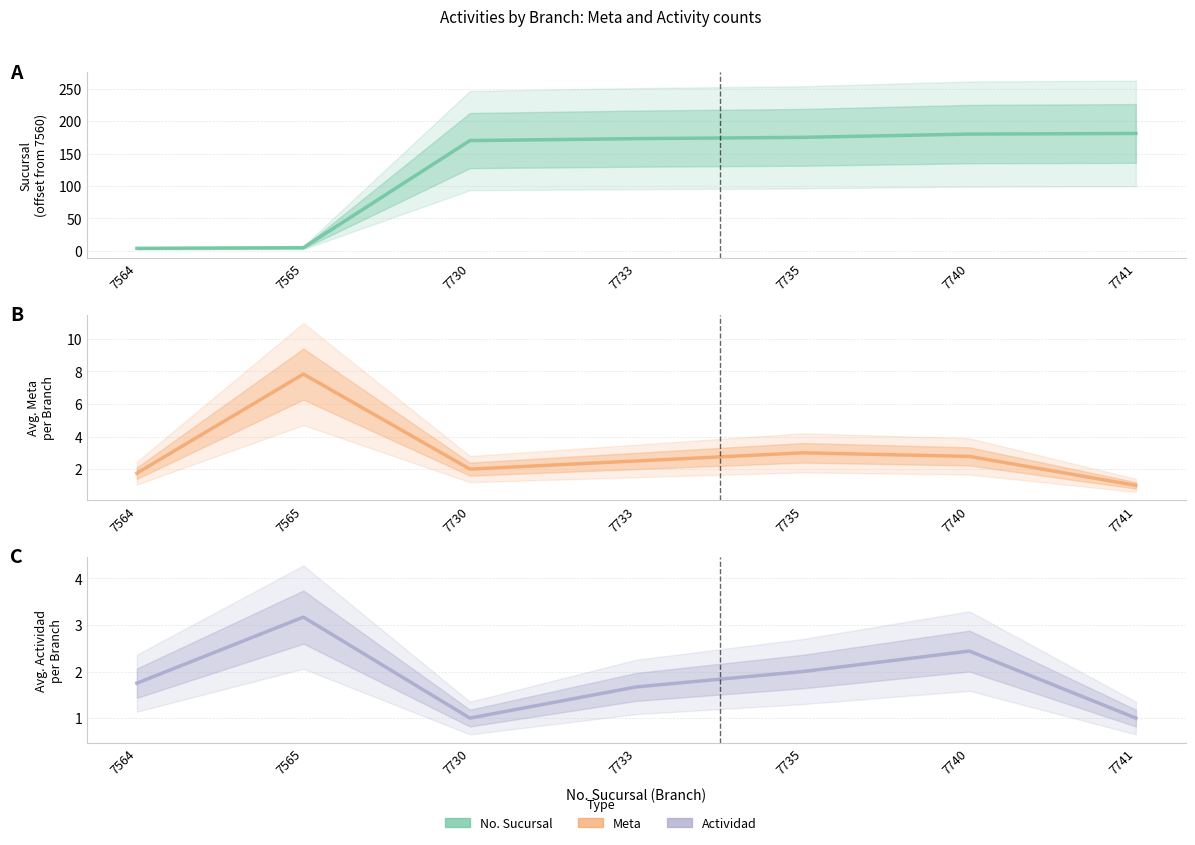

At which label does Meta first exceed 2?

7565